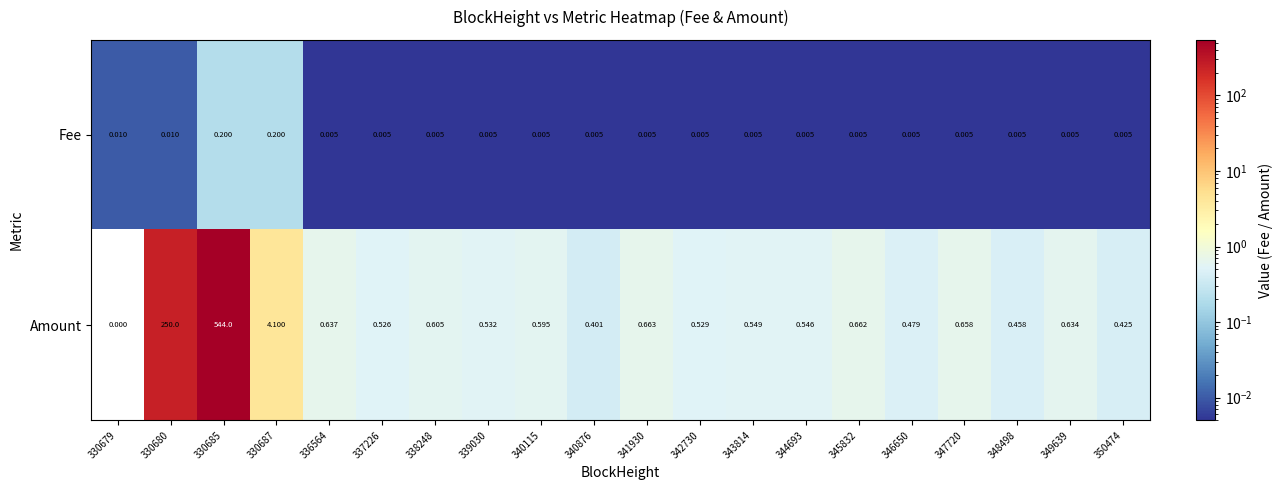

Is the value of Fee at 330685 greater than the value of Amount at 341930?

No